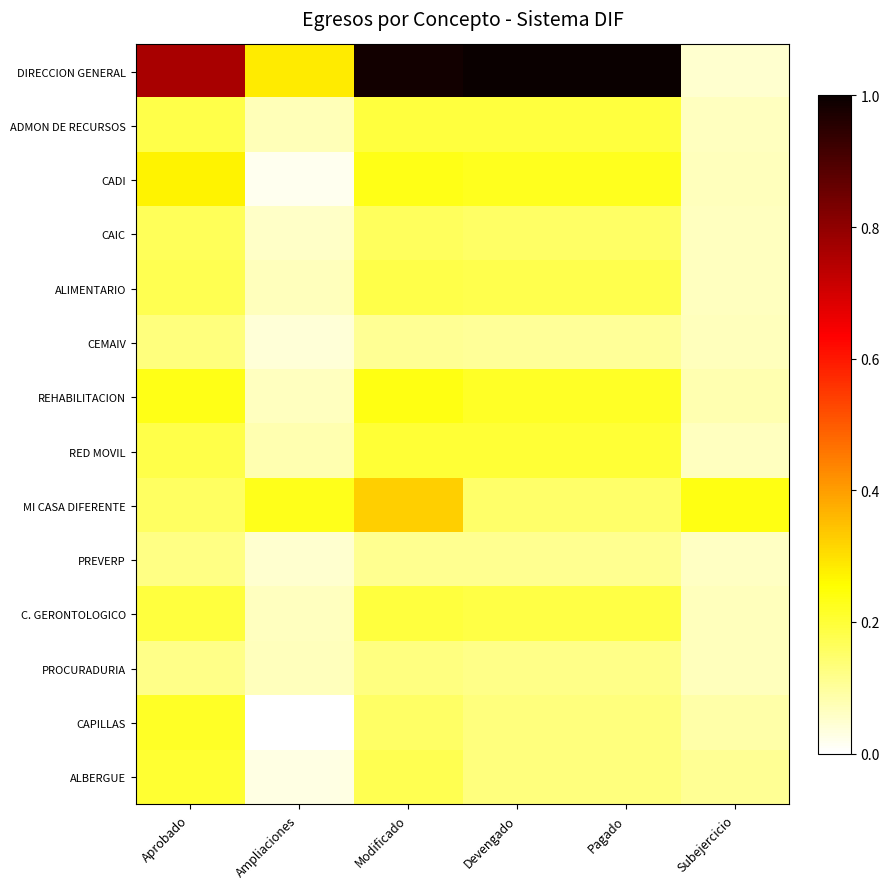

Rank the series at Modificado from highest to lowest value.

DIRECCION GENERAL, MI CASA DIFERENTE, REHABILITACION, CADI, RED MOVIL, C. GERONTOLOGICO, ADMON DE RECURSOS, ALIMENTARIO, ALBERGUE, CAIC, CAPILLAS, PROCURADURIA, PREVERP, CEMAIV